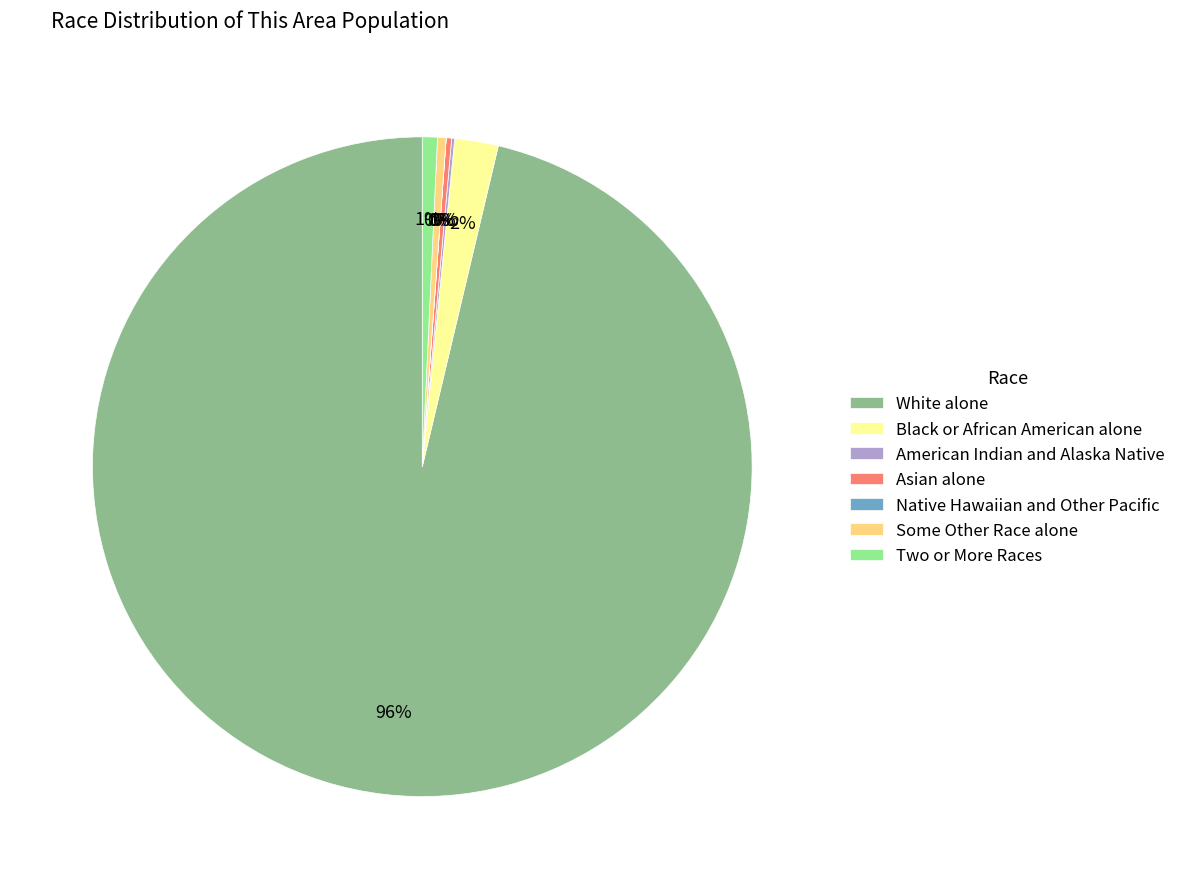

The Black or African American alone slice represents 2% of the pie. True or false?

True